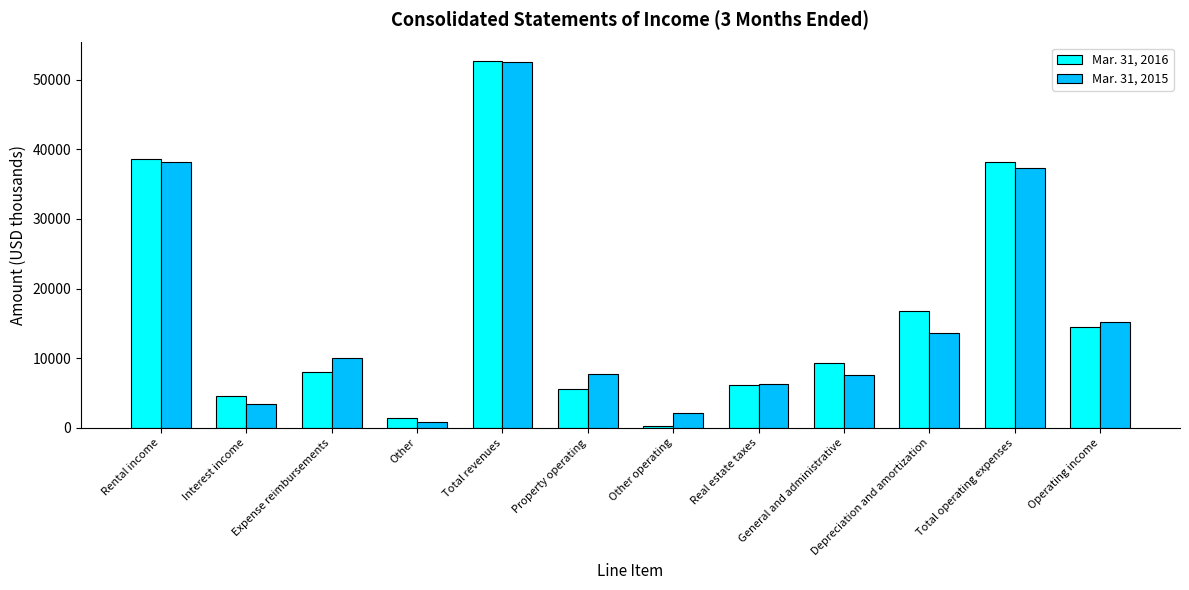

What is the value of the Mar. 31, 2016 bar at the 11th from the left?

38194